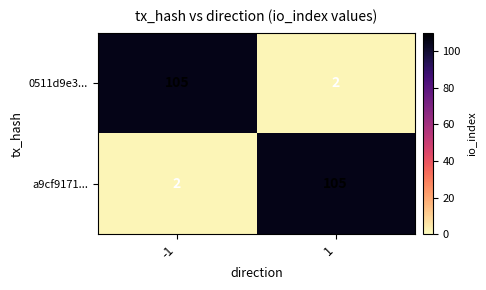

List the labels in order of a9cf9171... value, smallest first.

-1, 1